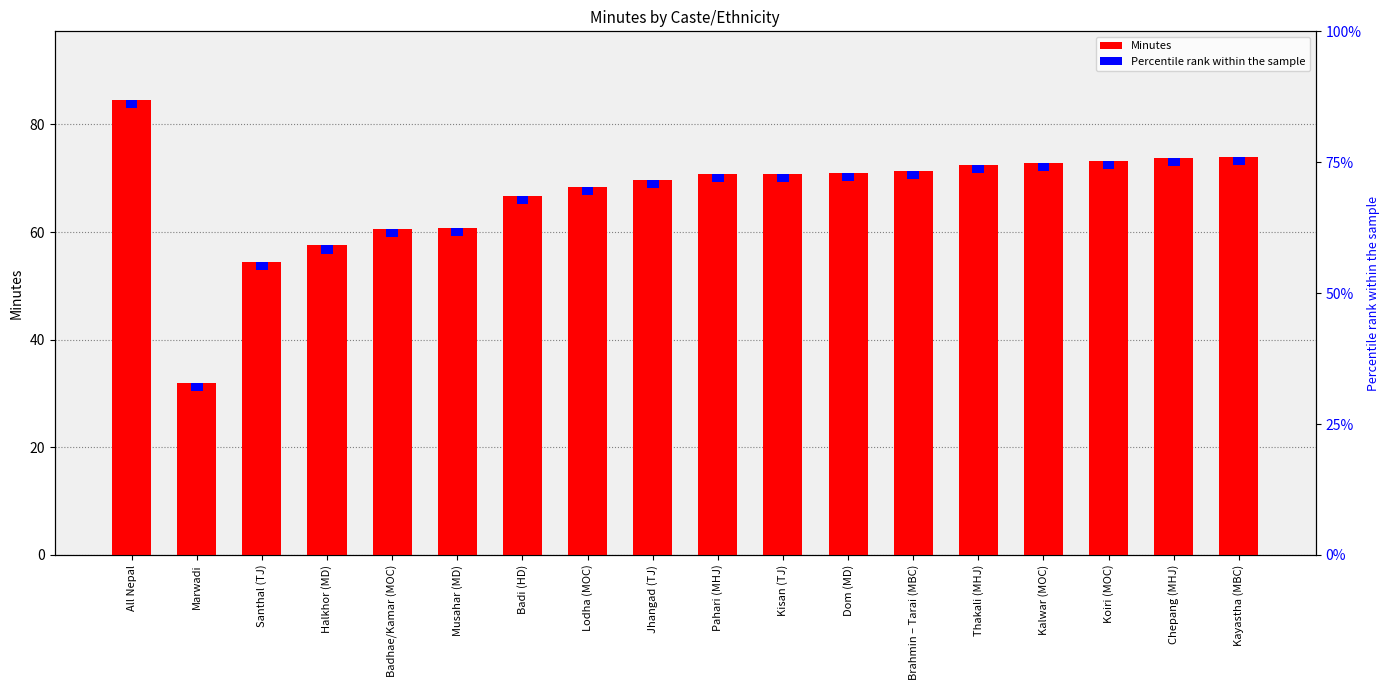

What is the ratio of the value at Dom (MD) to the value at Badi (HD)?

1.1